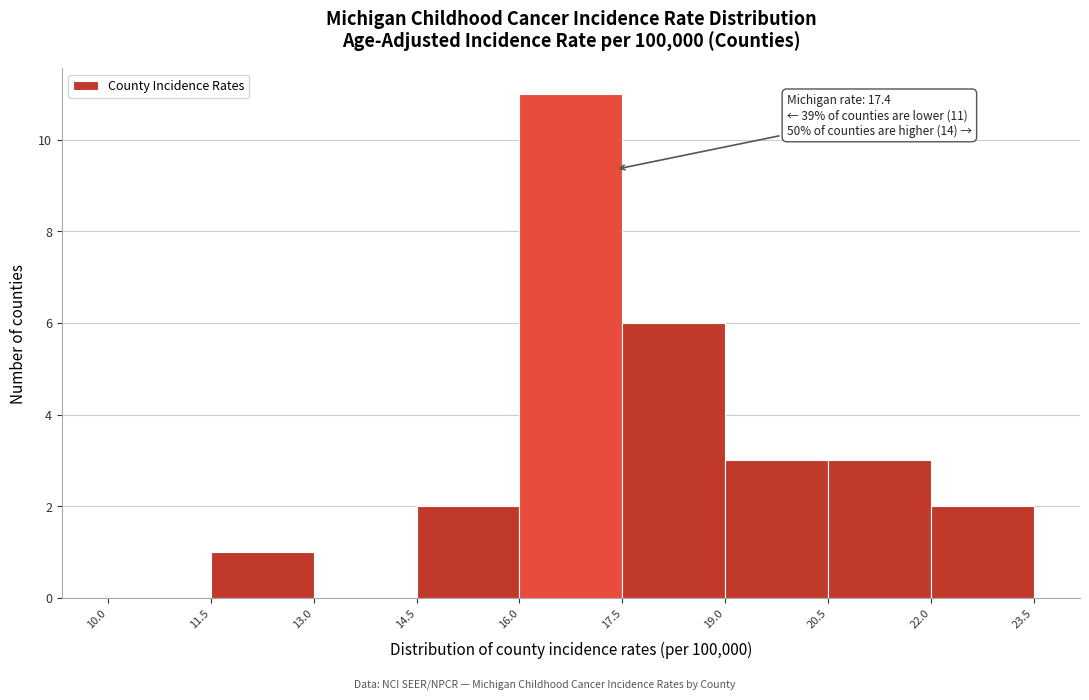

Which range on the x-axis has the tallest bar?

16.0 to 17.5